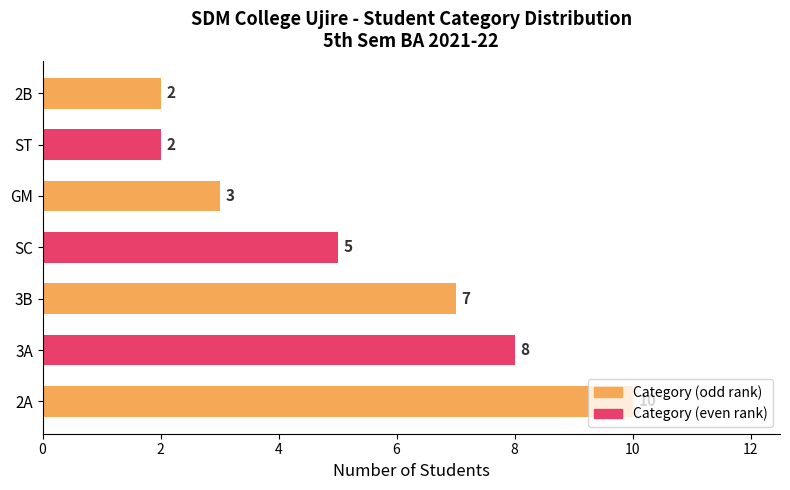

How many values are below 5?

3